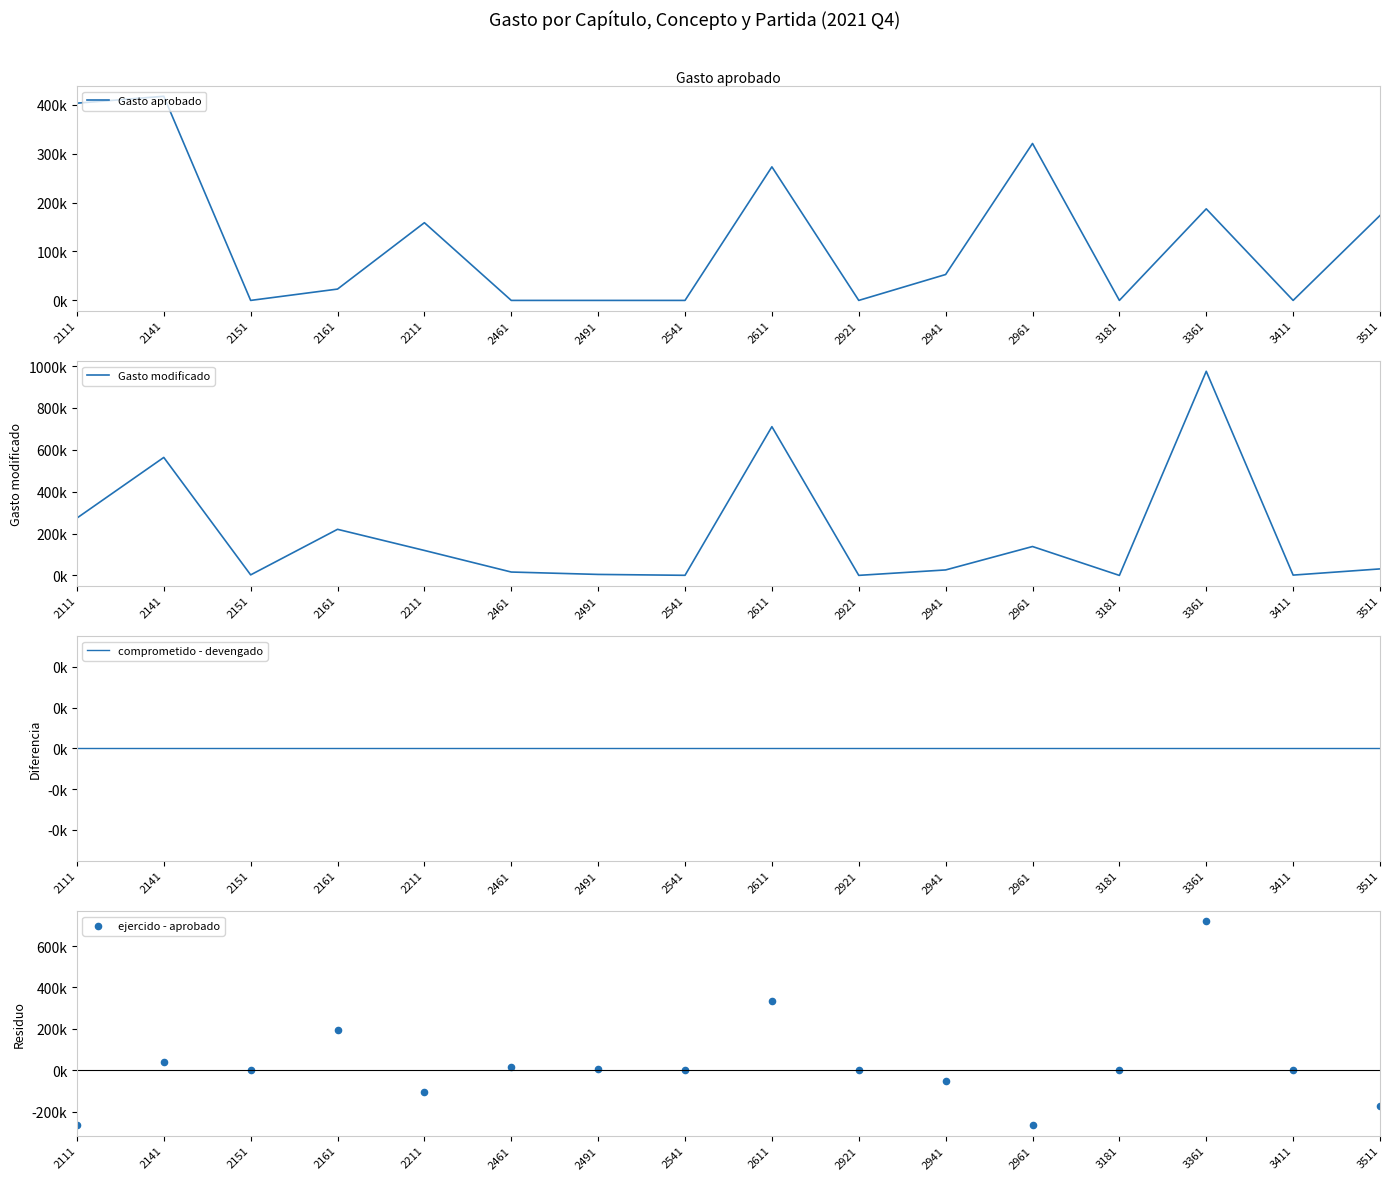

At how many categories does at least one series exceed 225813?

5